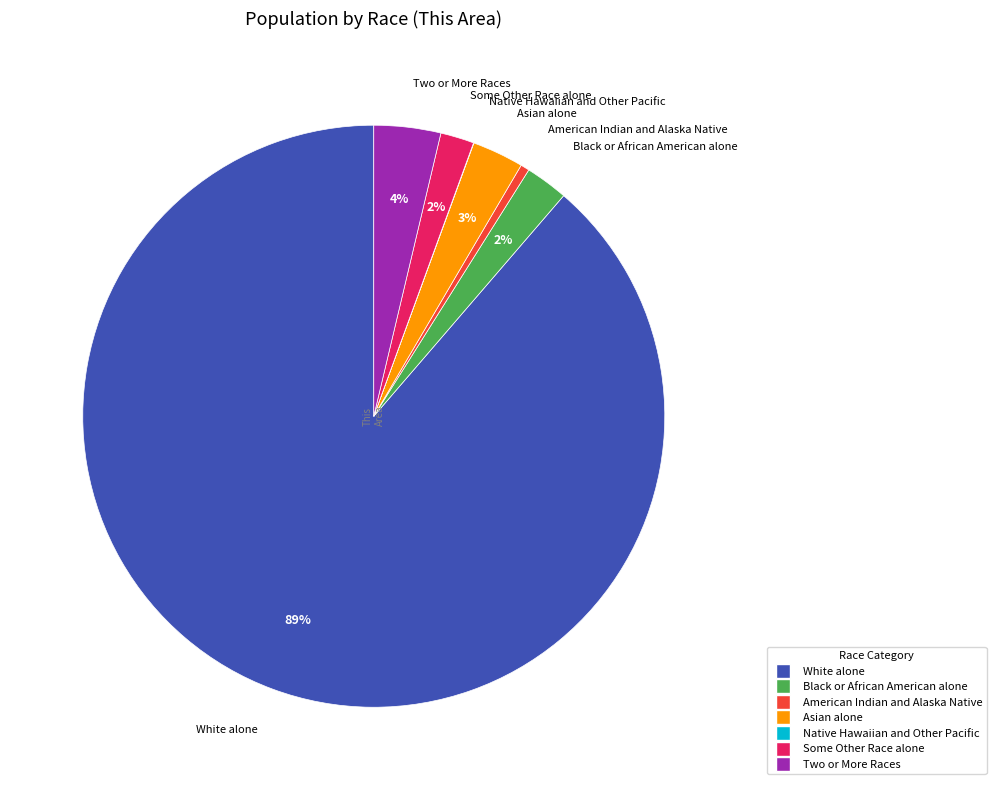

To the nearest percent, what is the difference between the largest and smallest slice percentages?

89%